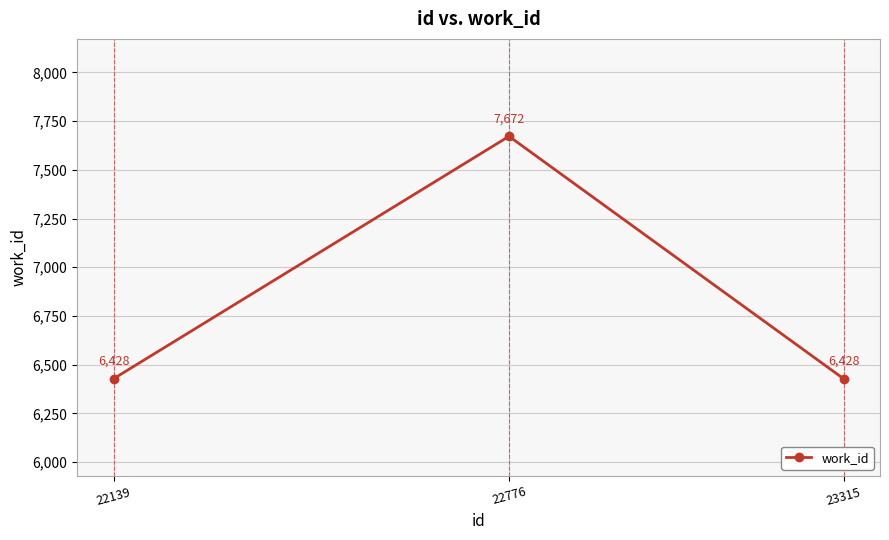

Reading left to right, transcribe all the data shown in this chart.

22139=6428	22776=7672	23315=6428